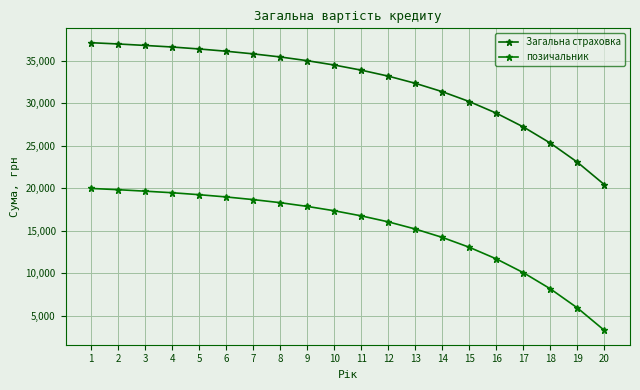

At which label is позичальник closest to 11653?

16